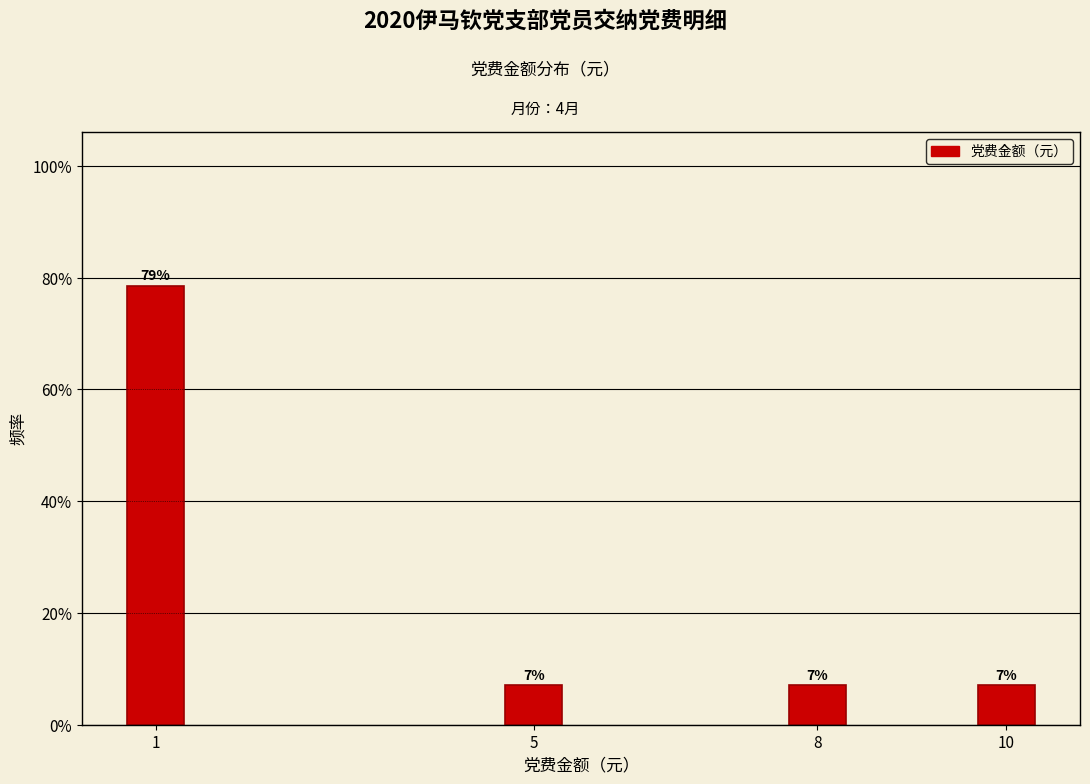

Does the chart contain any negative values?

No